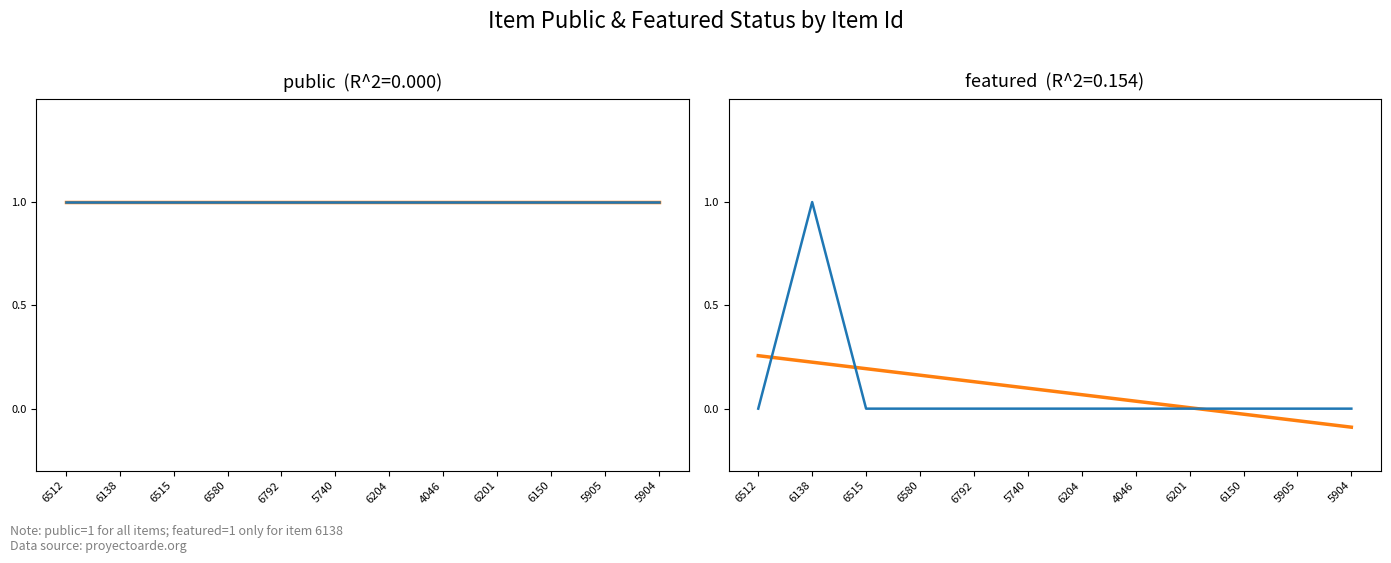

What is the label of the 1st point from the right?

5904